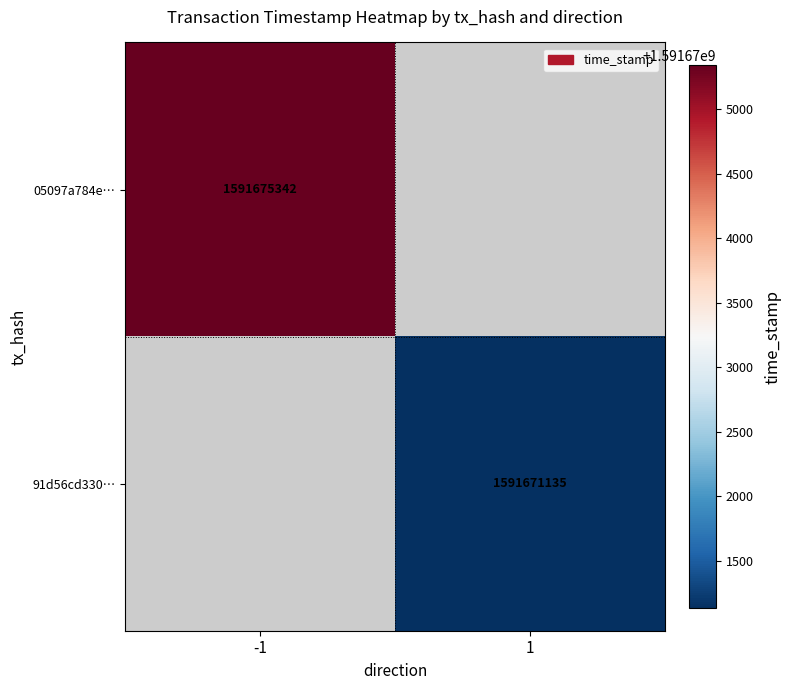

At how many categories does at least one series exceed 1591673482?

1